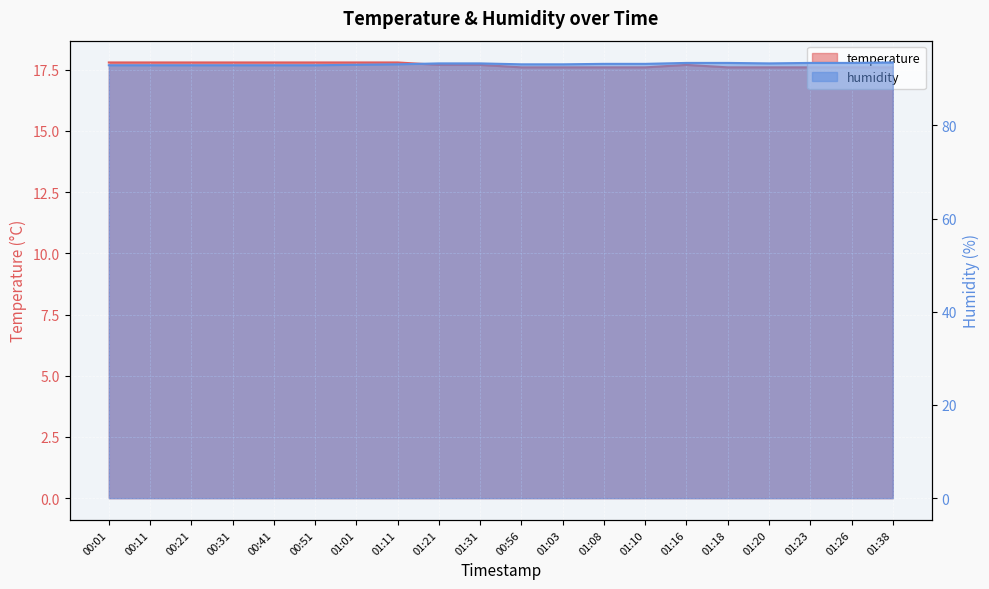

Read the humidity value at 01:23.

93.4